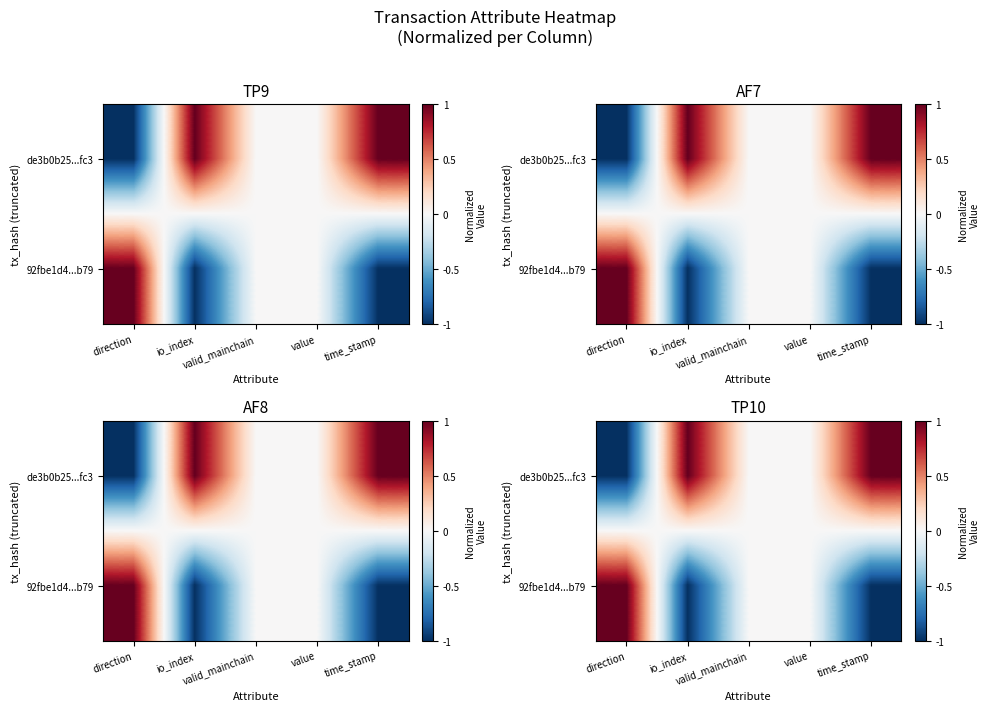

What is the spread (max minus min) of values at direction?

2